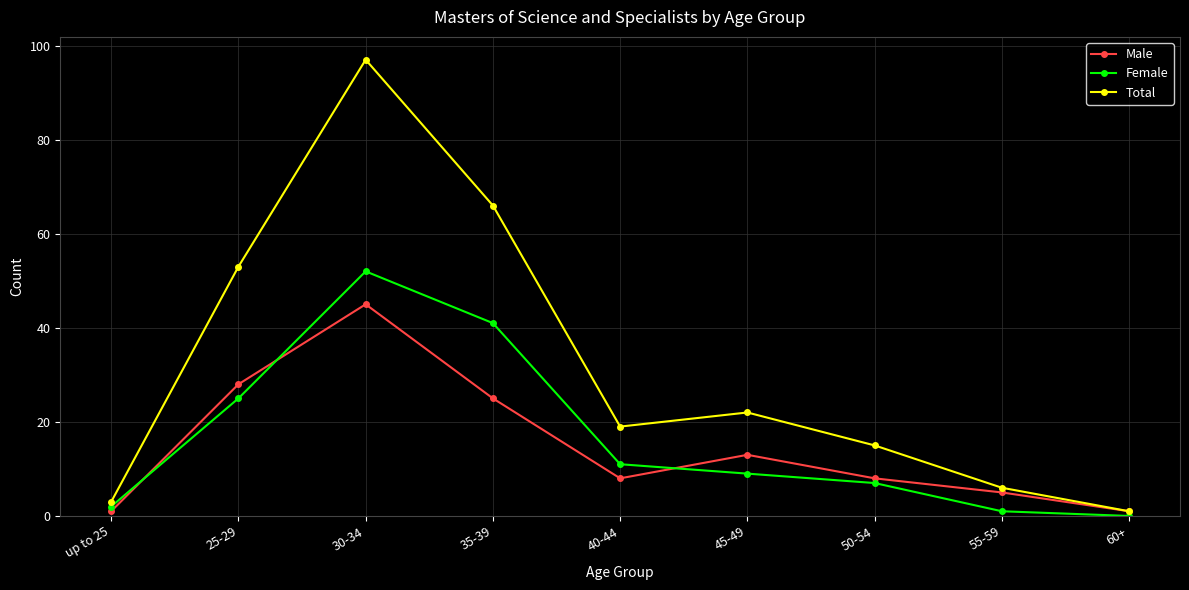

At which category is the sum across all series the highest?

30-34